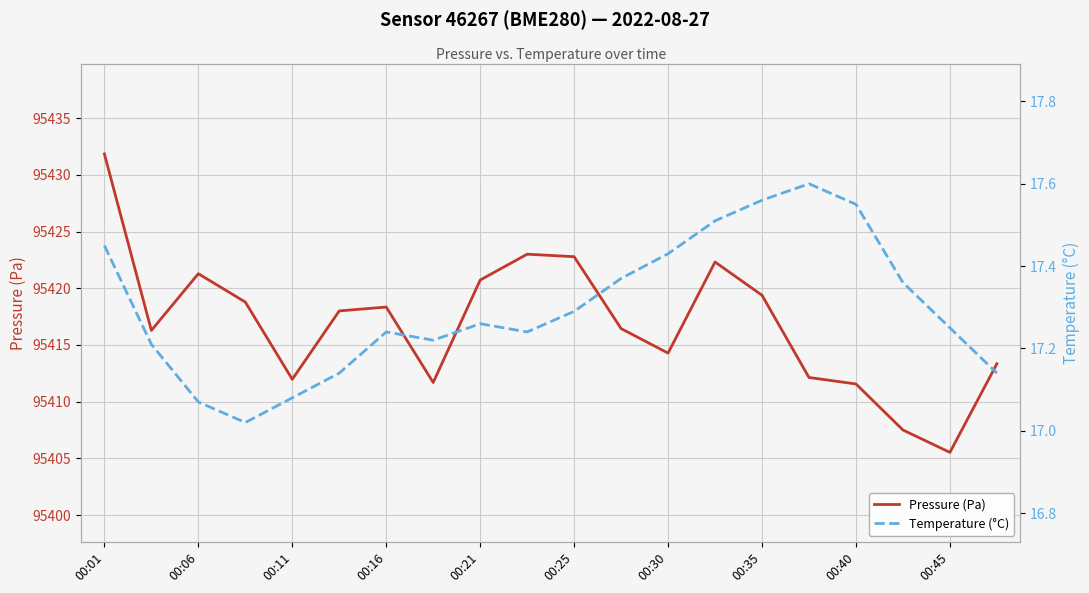

What is the value of the Pressure (Pa) point at the 4th from the left?

95418.8